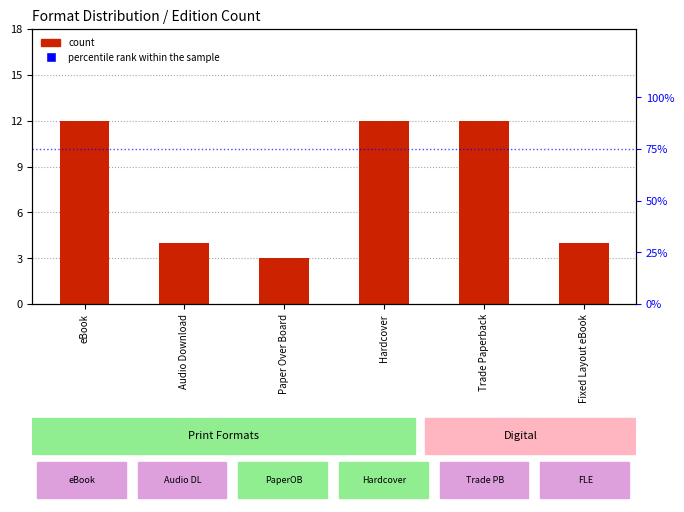

Which series has the largest total across all categories?

percentile rank within the sample